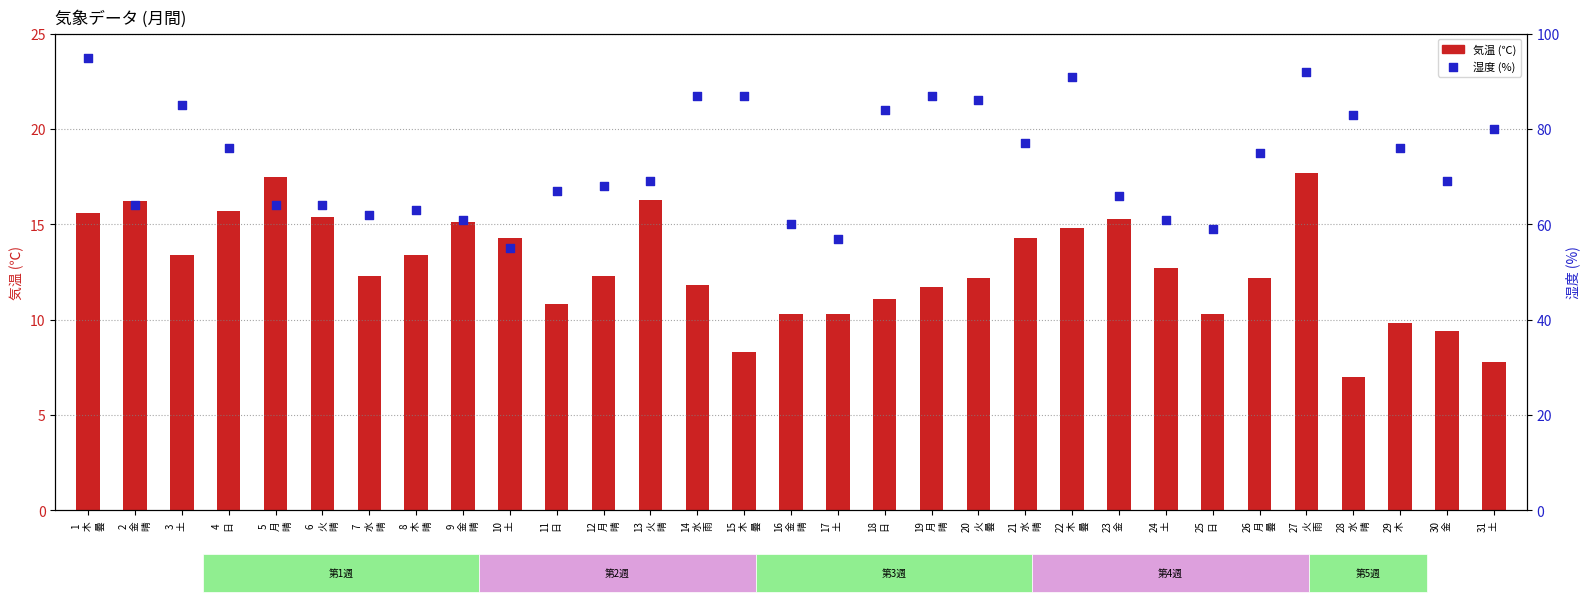

Which series reaches the maximum Y coordinate?

湿度 (%)